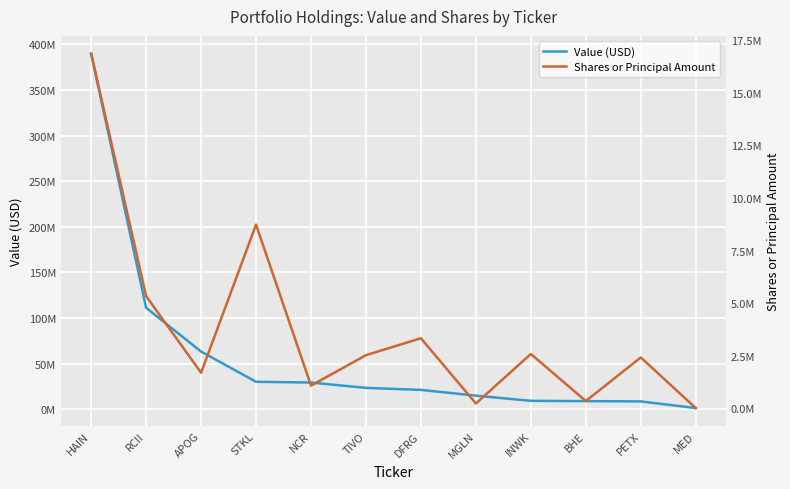

List the series in order of their overall mean, highest first.

Value (USD), Shares or Principal Amount